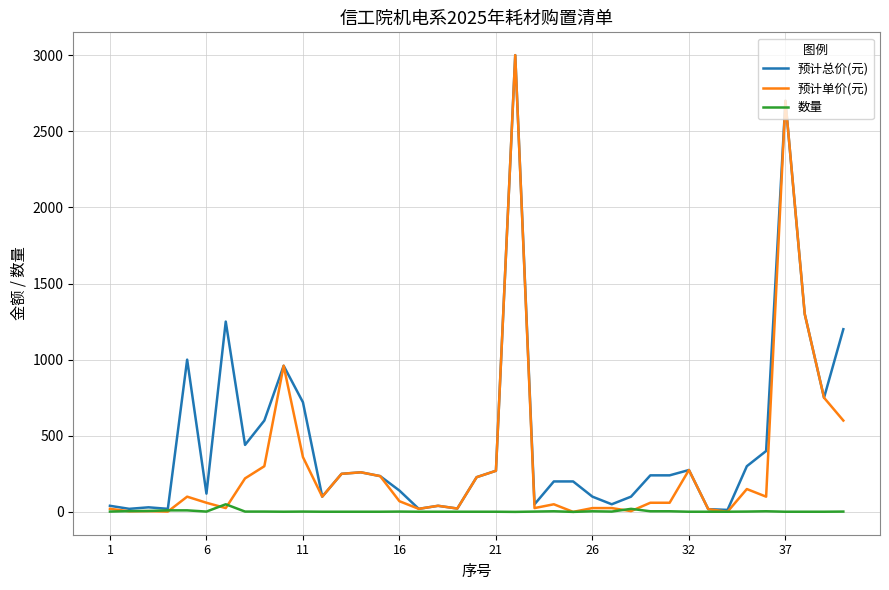

Which series has the largest total across all categories?

预计总价(元)